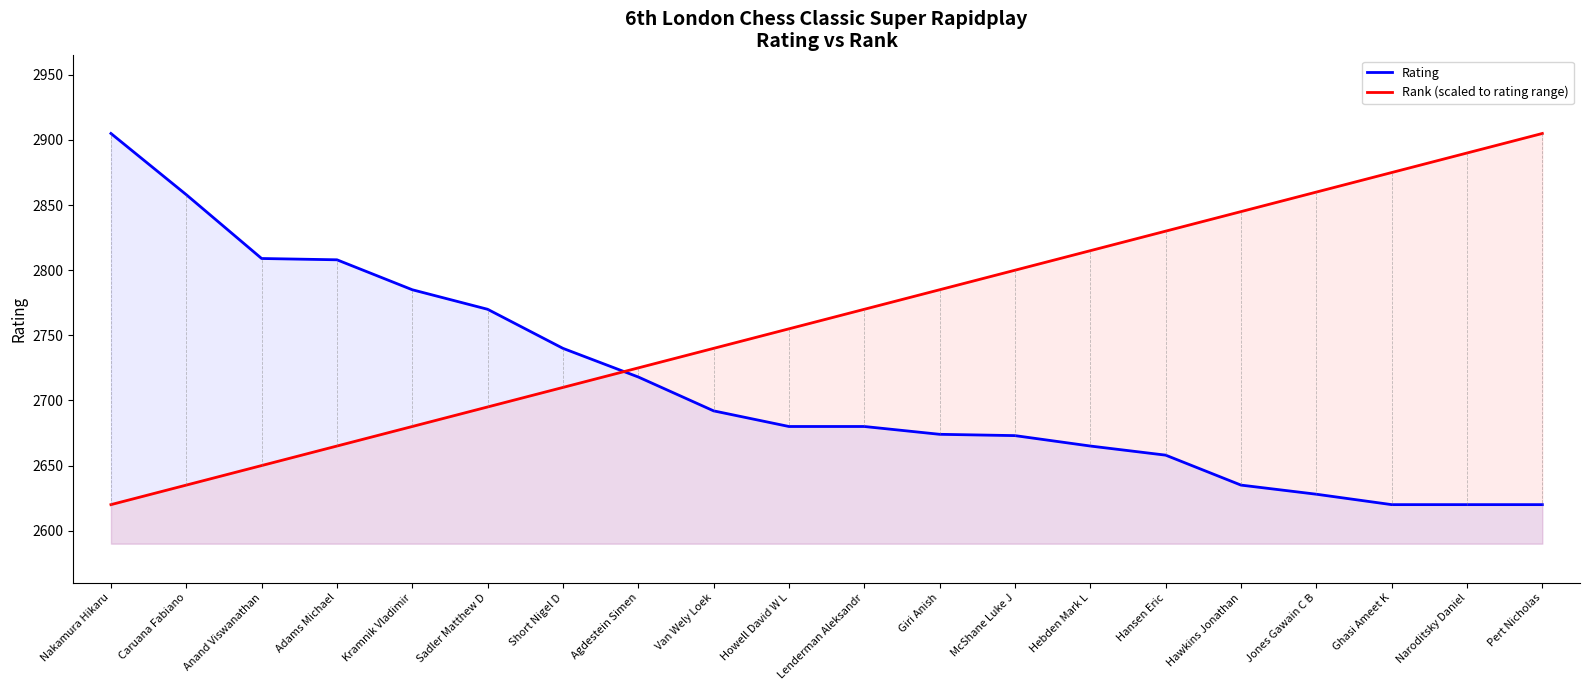

Is it true that Rating equals 2635 at Hawkins Jonathan?

True